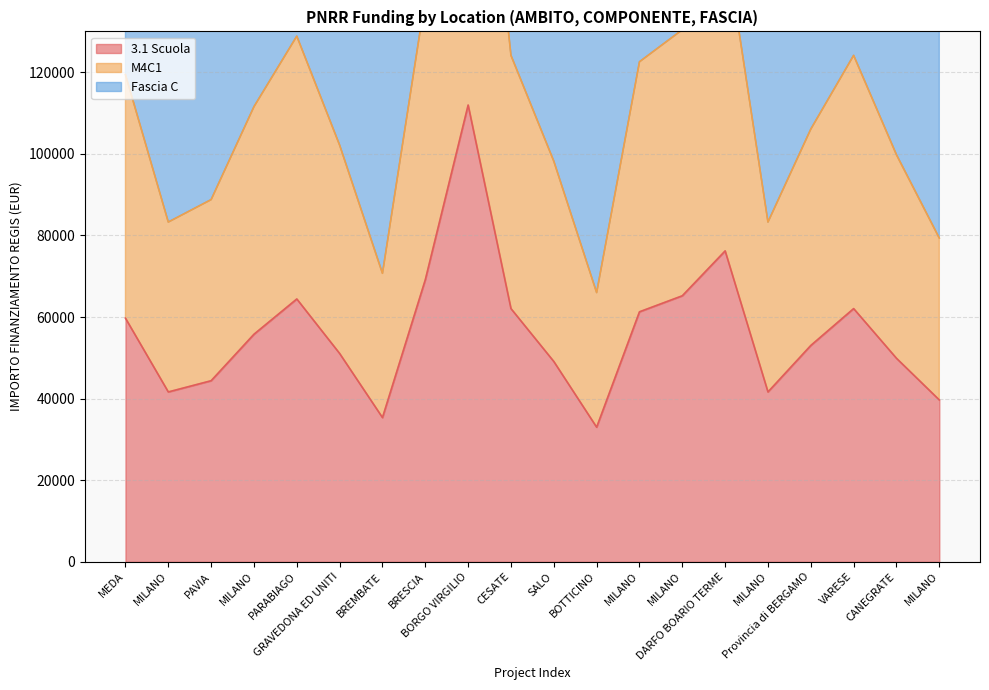

Is it true that M4C1 equals 70704.7 at BREMBATE?

True